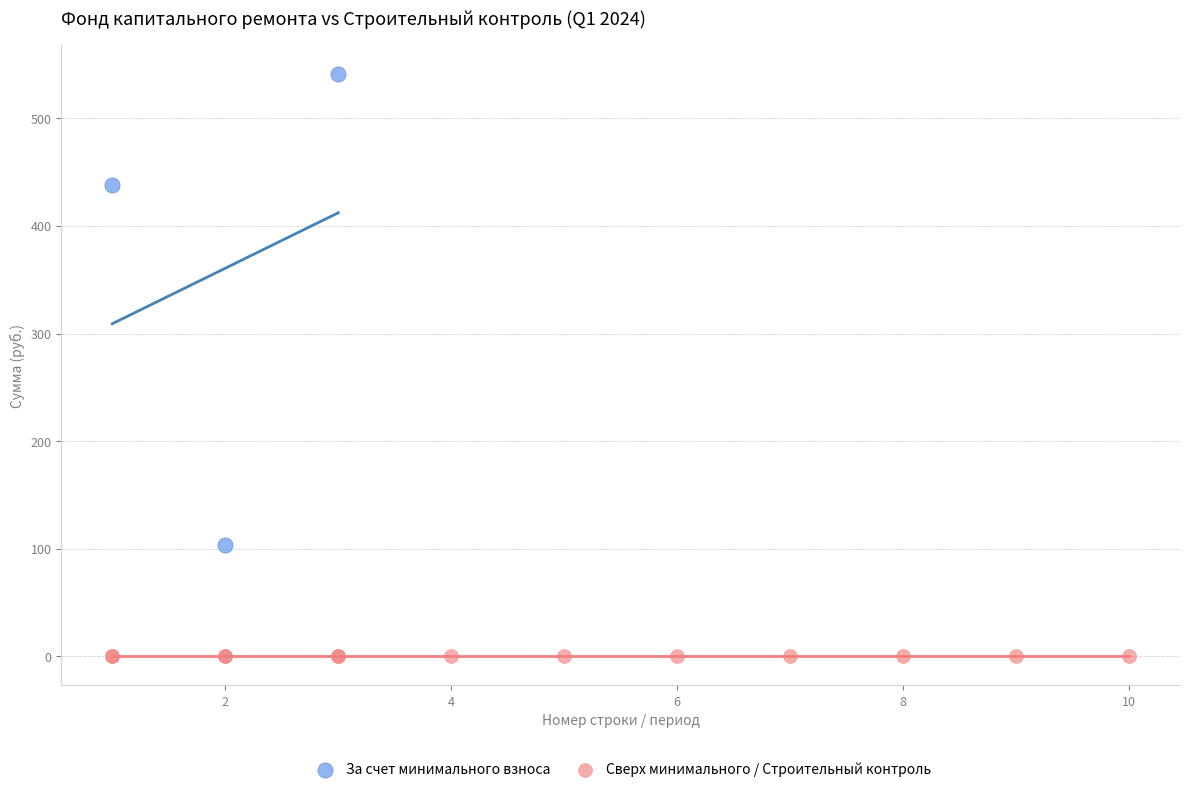

Which series reaches the maximum Y coordinate?

За счет минимального взноса